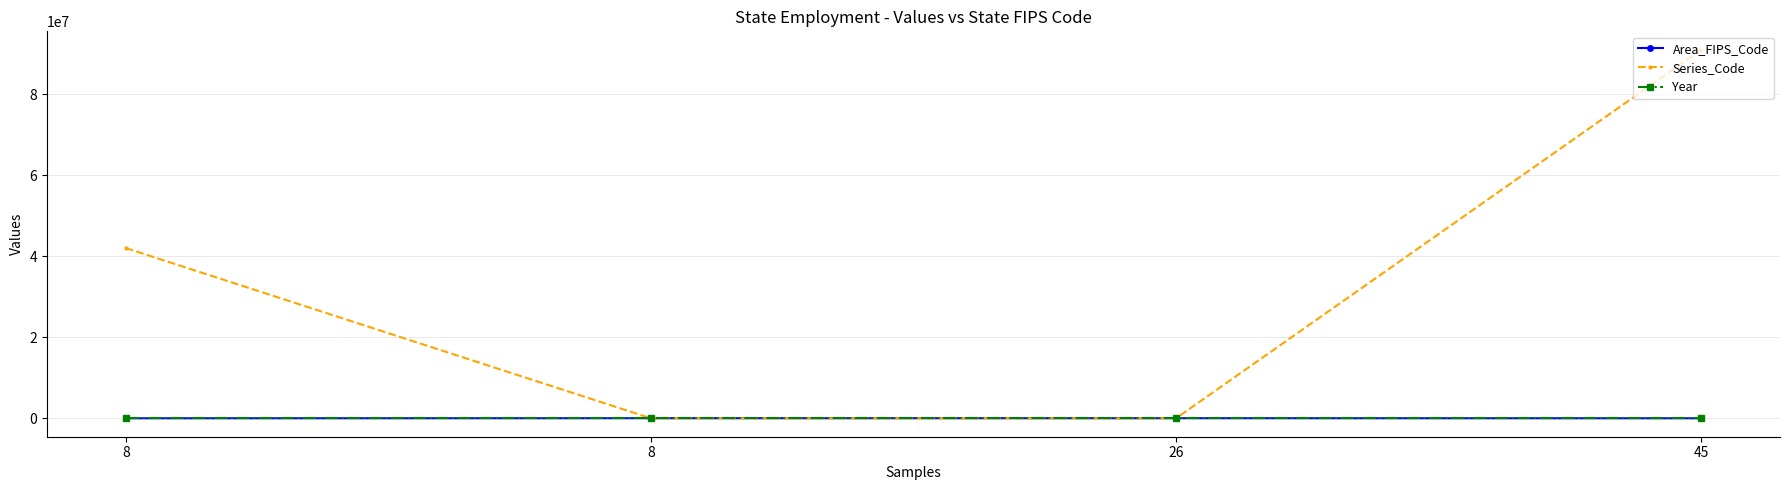

Where do Area_FIPS_Code and Year first cross each other?

8 and 8